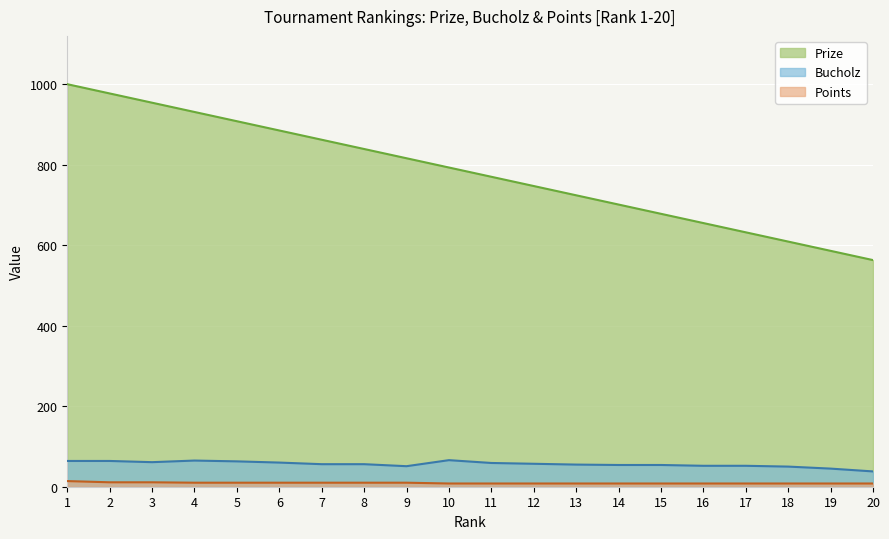

True or false: Prize and Bucholz cross at least once.

False